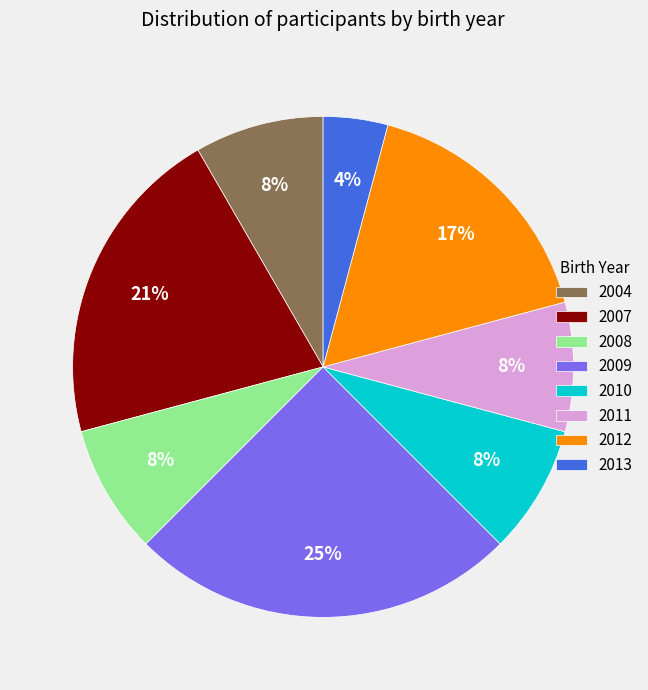

What percentage is the 2012 slice, to the nearest percent?

17%